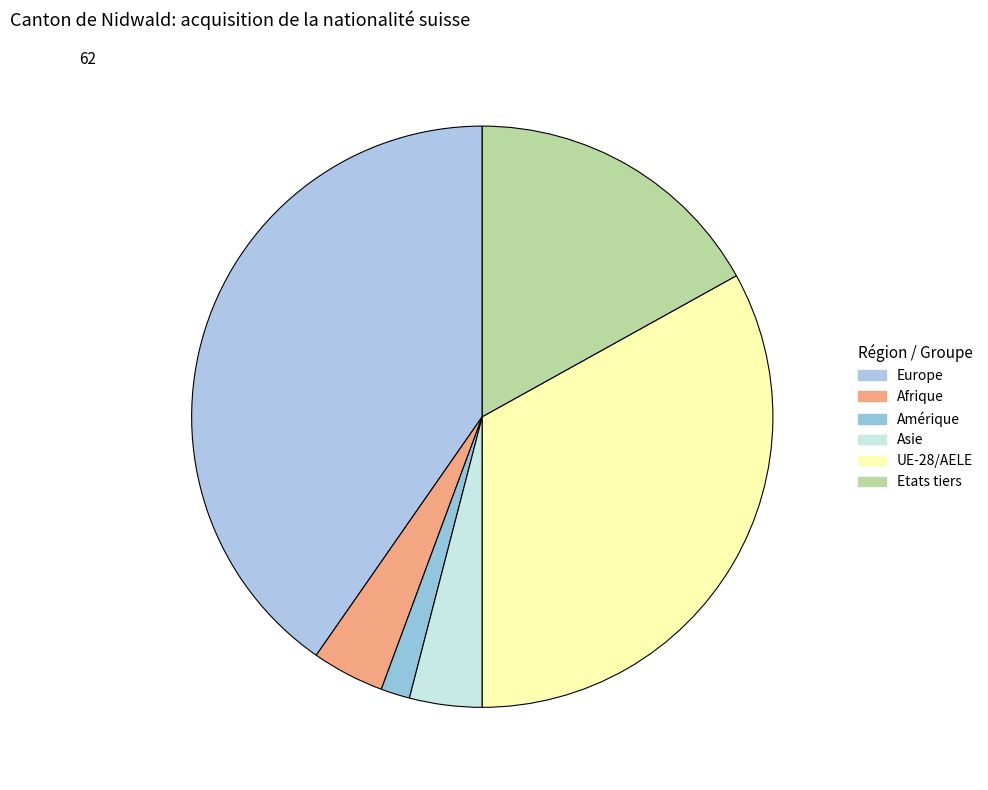

Is Amérique the majority of the pie?

No